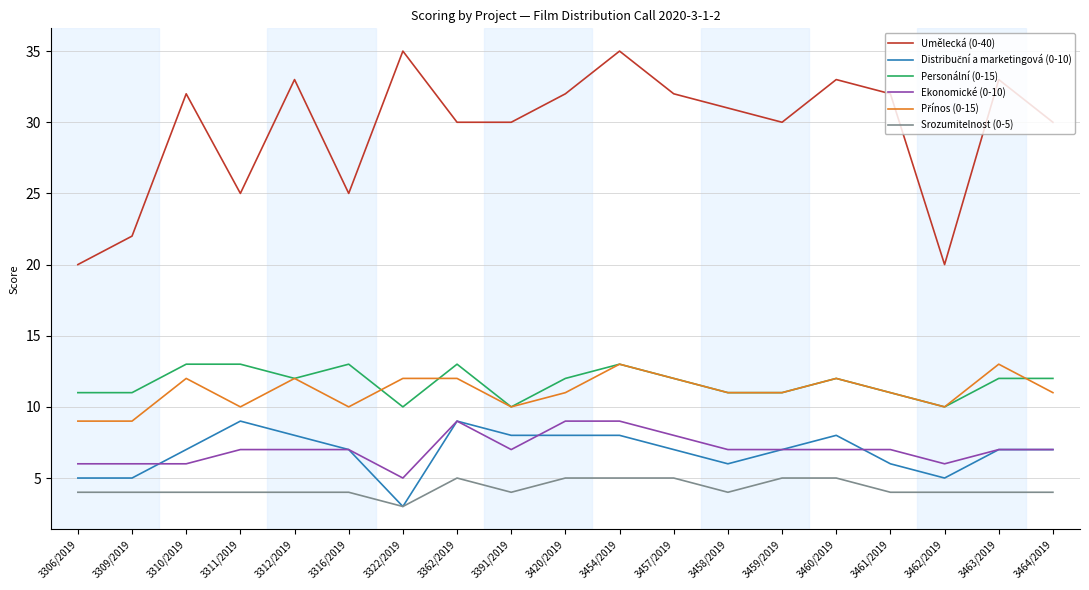

What is the maximum value shown in the chart?

35